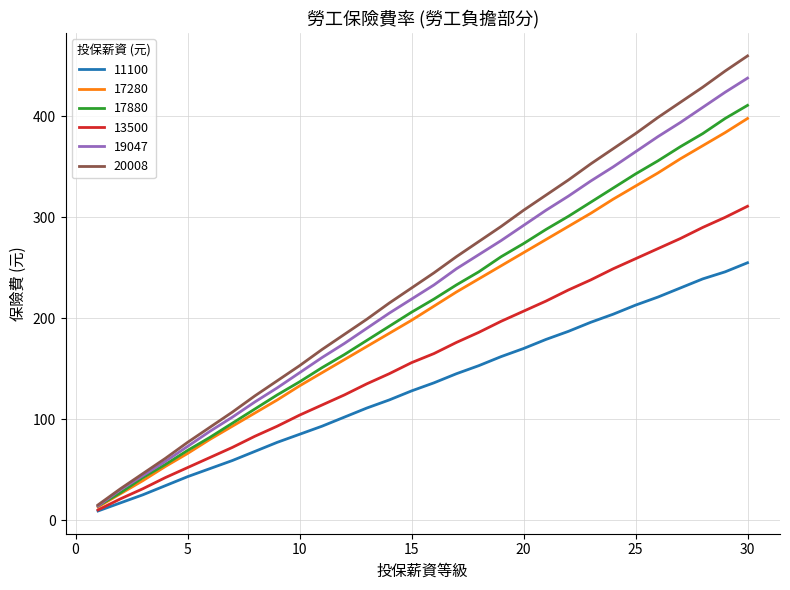

Does the chart have visible grid lines?

Yes